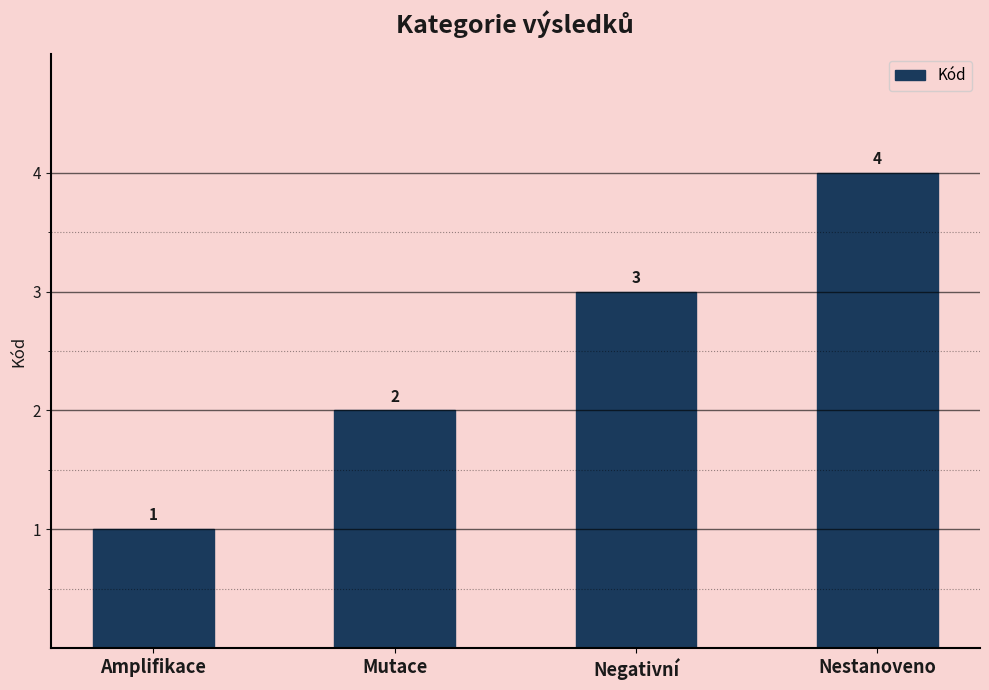

Reading left to right, list all the values displayed in this chart.

Amplifikace=1	Mutace=2	Negativní=3	Nestanoveno=4